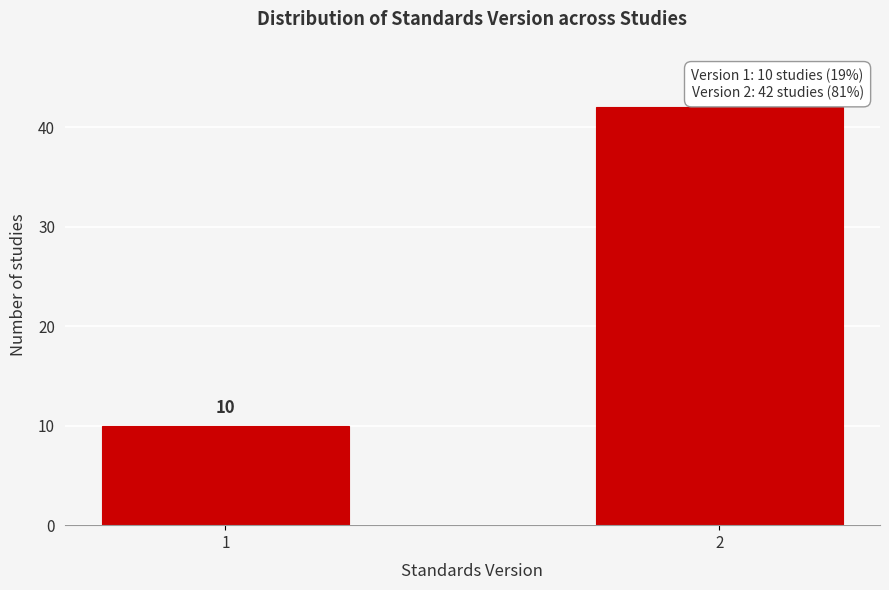

Reading right to left, transcribe all the data shown in this chart.

2=42	1=10